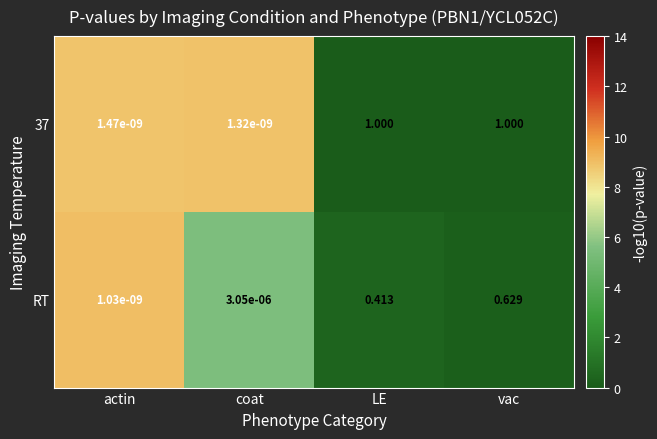

At which label does RT reach its minimum?

actin